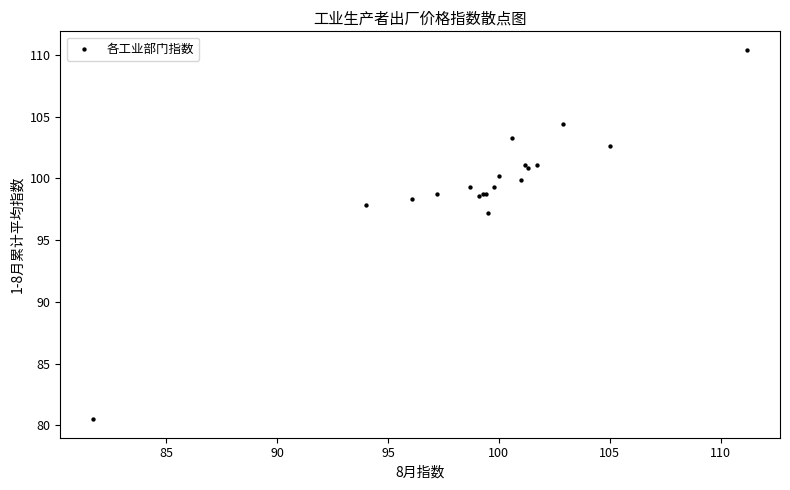

What Y value in the scatter plot is closest to 95?

97.2